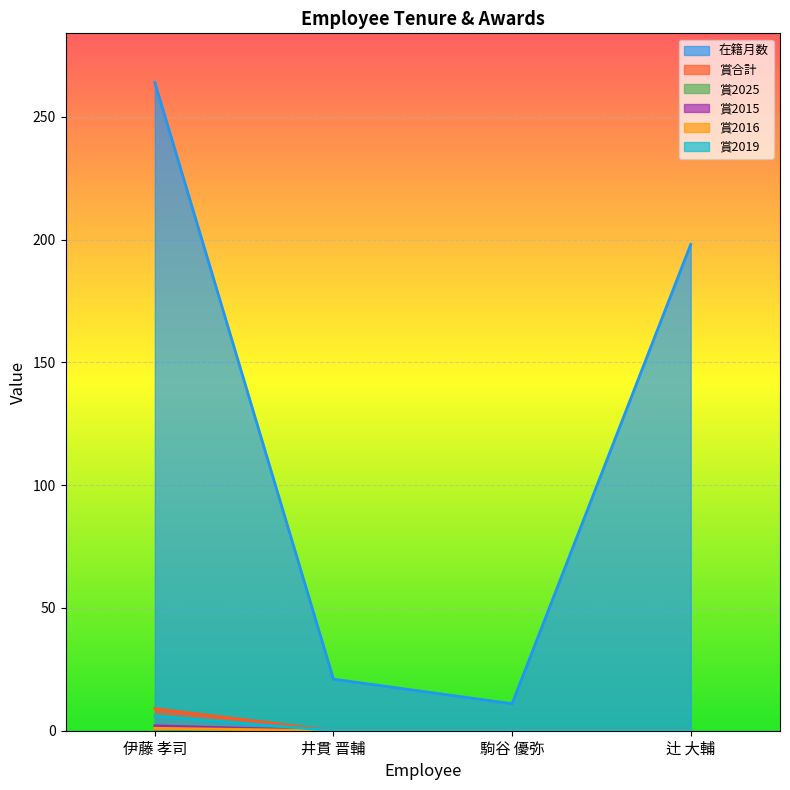

The value of 賞2019 at 辻 大輔 is 0. True or false?

True